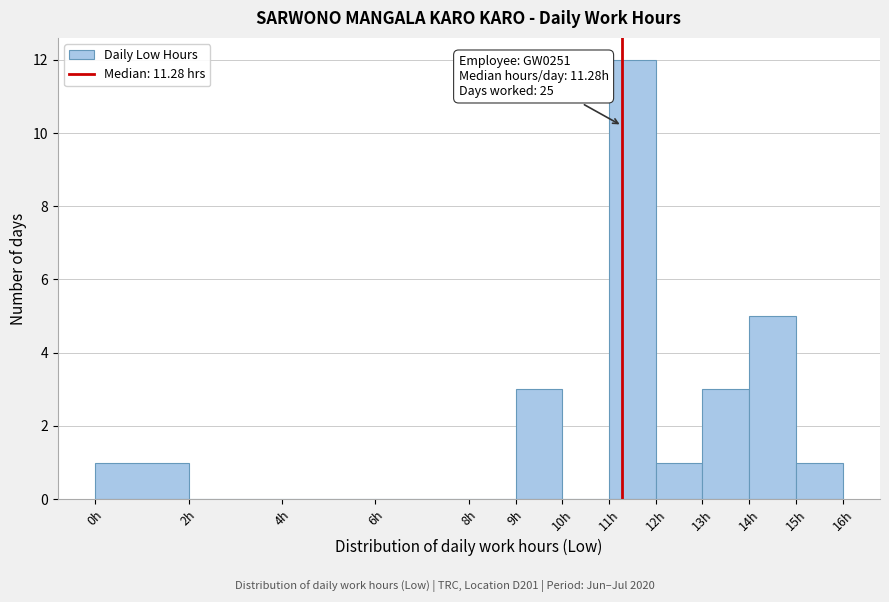

Which range on the x-axis has the tallest bar?

11 to 12